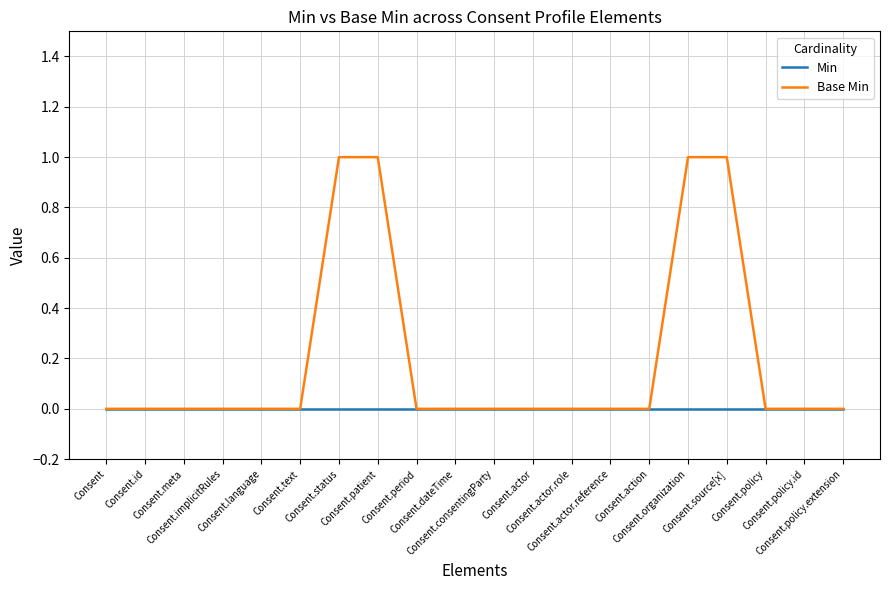

Which series has the largest total across all categories?

Base Min